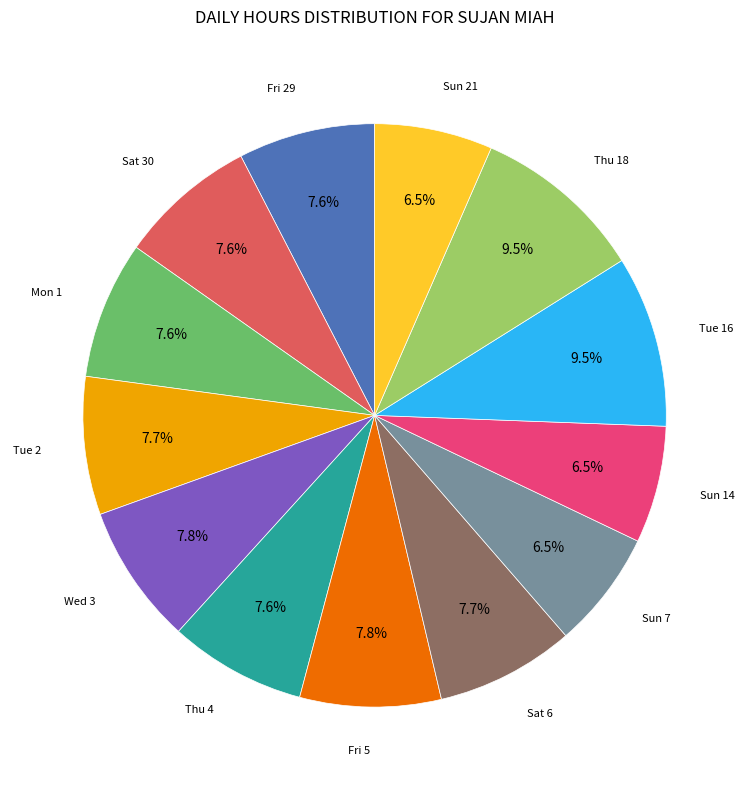

Count the number of slices in the pie.

13